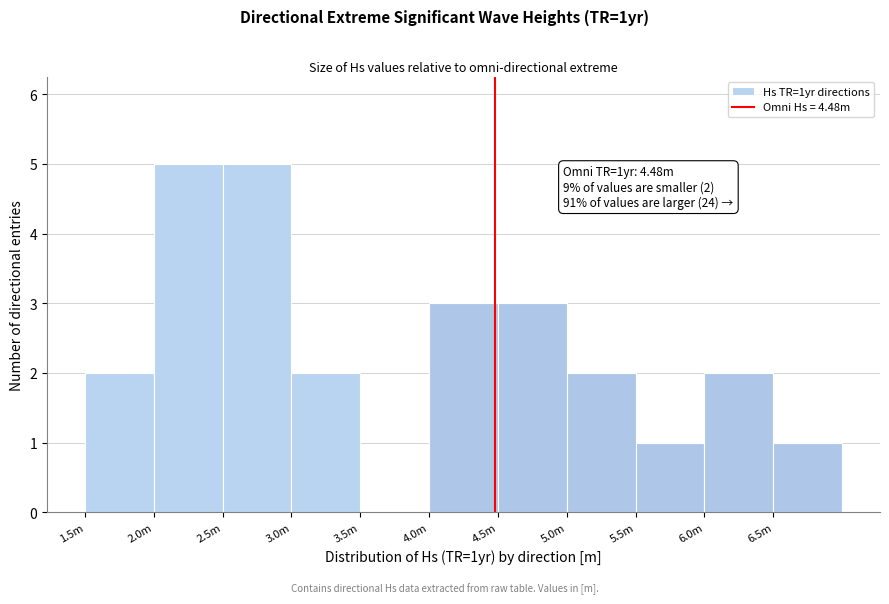

Reading left to right, transcribe all the data shown in this chart.

1.5m=2	2.0m=5	2.5m=5	3.0m=2	3.5m=0	4.0m=3	4.5m=3	5.0m=2	5.5m=1	6.0m=2	6.5m=1